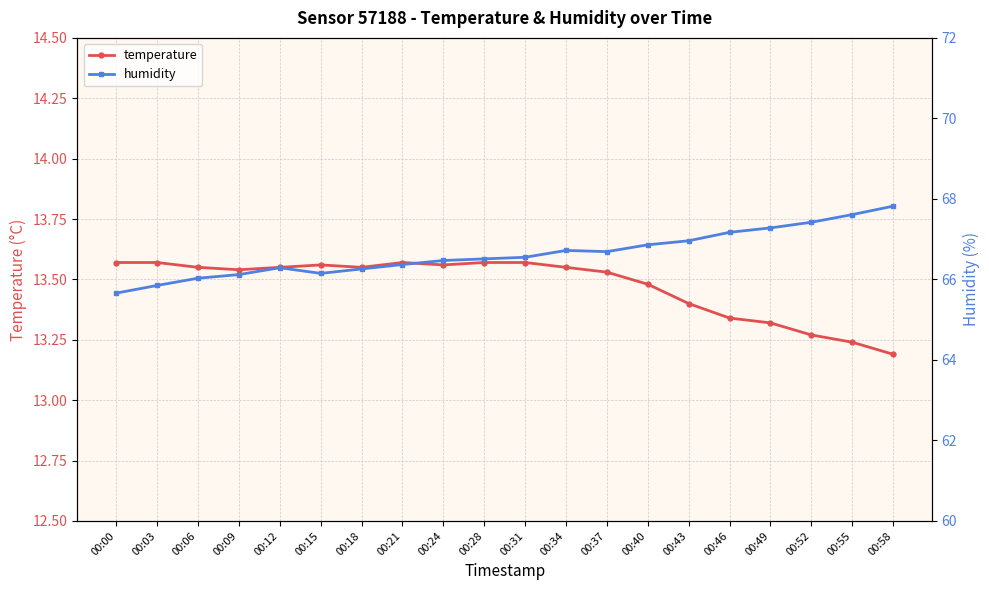

Which category has the highest value across all series?

00:58